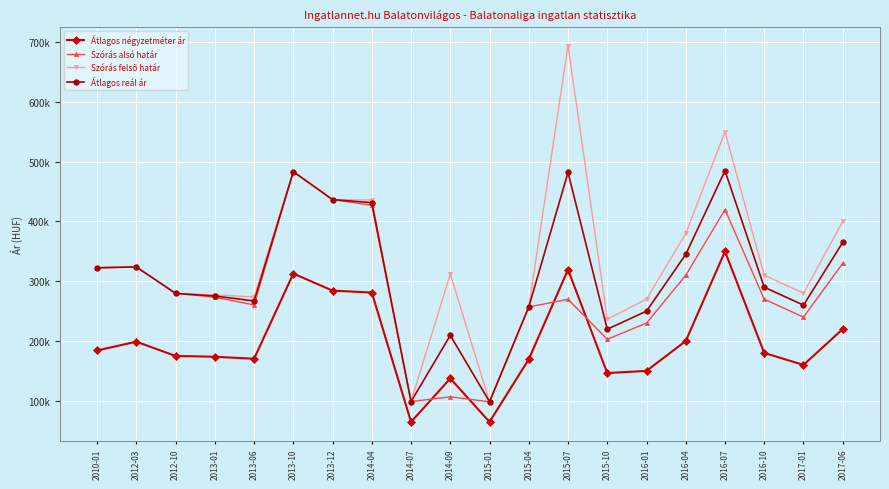

Reading right to left, transcribe all the data shown in this chart.

Átlagos négyzetméter ár: 220000	160000	180000	350000	200000	150000	146312	319655	169500	64563	137282	64563	281142	284285	312857	170277	173611	175000	198823	184162
Szórás alsó határ: 330000	240000	270000	420000	310000	230000	202910	269791	257000	98235	106567	98606	427109	436599	483412	260366	273294	279724	323941	322549
Szórás felső határ: 400000	280000	310000	550000	380000	270000	236388	694493	257000	98235	312243	98606	435997	436599	483412	273722	277222	279724	323941	322549
Átlagos reál ár: 365000	260000	290000	485000	345000	250000	219649	482142	257000	98235	209405	98606	431553	436599	483412	267044	275258	279724	323941	322549